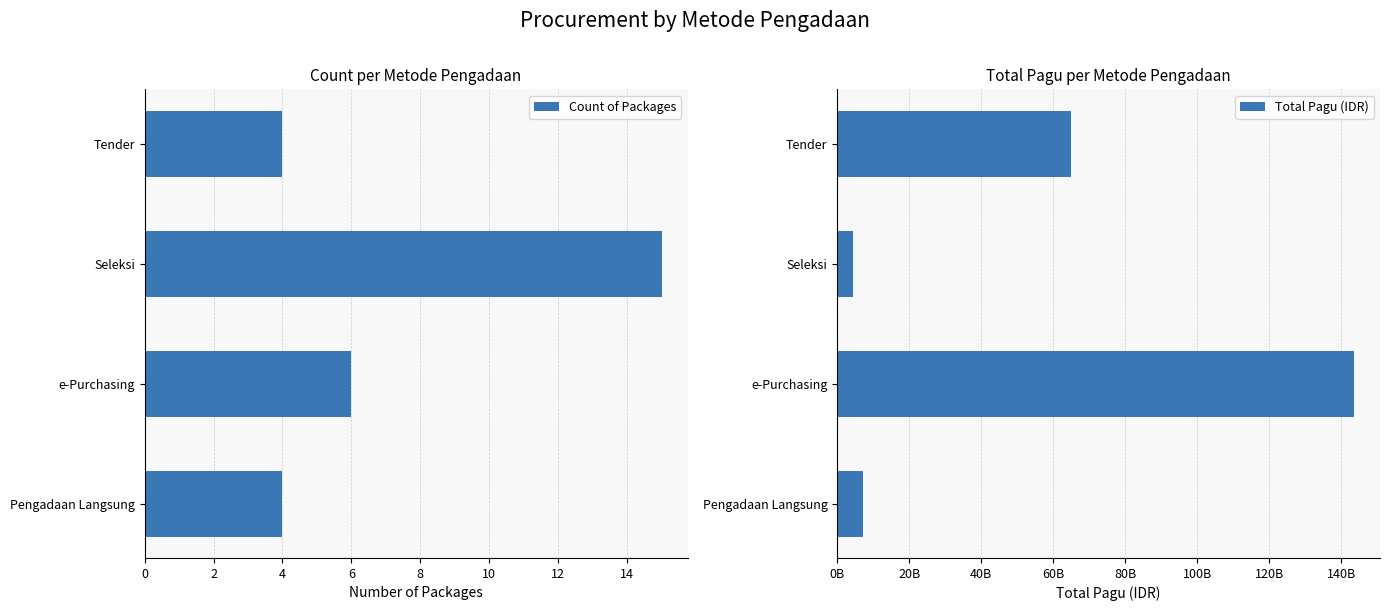

What is the difference between the maximum and minimum values in the Count of Packages series?

11